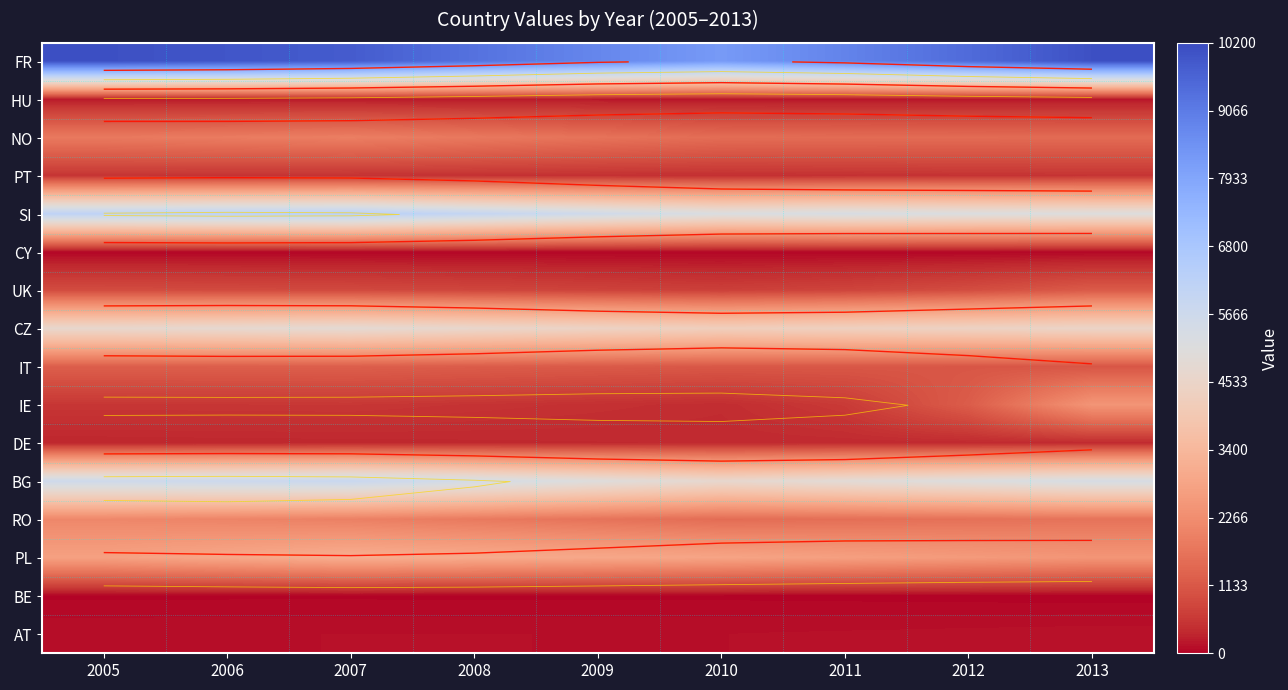

Rank the series at 2005 from lowest to highest value.

BE, CY, AT, HU, DE, PT, IE, UK, IT, NO, RO, PL, CZ, BG, SI, FR